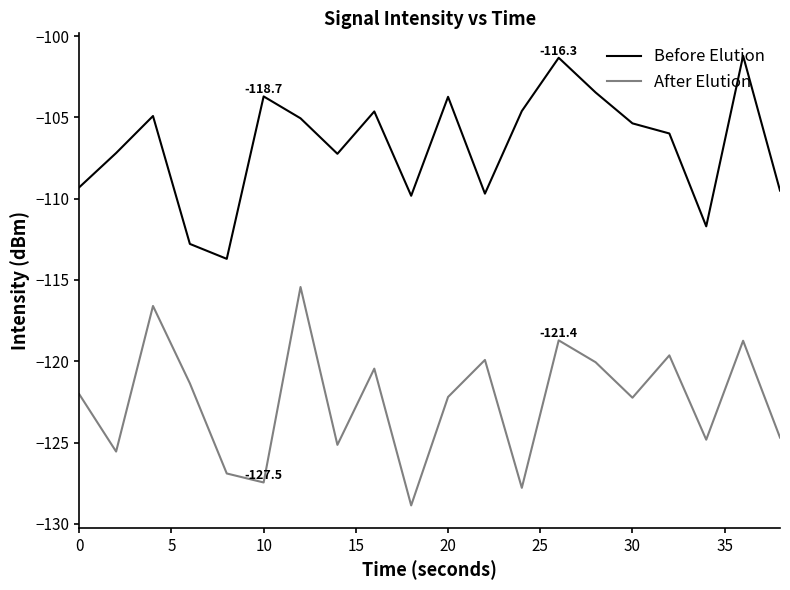

True or false: After Elution and Before Elution intersect in this chart.

False